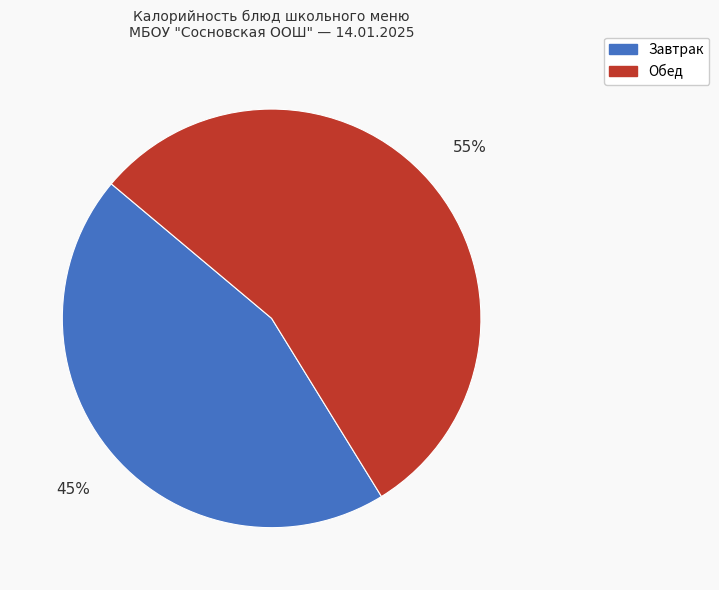

Rank the categories by value from highest to lowest.

Обед, Завтрак